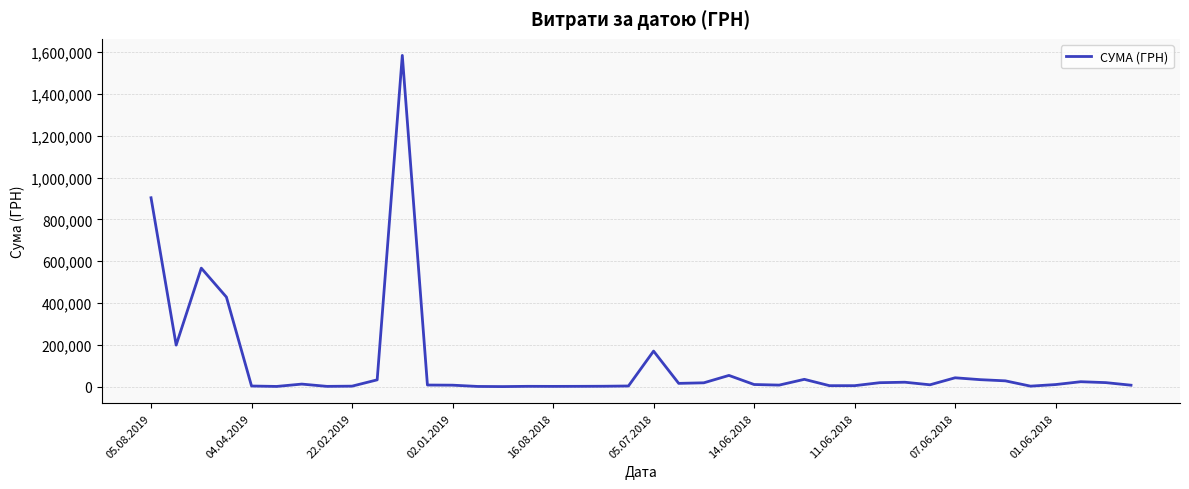

What is the difference between the maximum and minimum values?

1584954.7